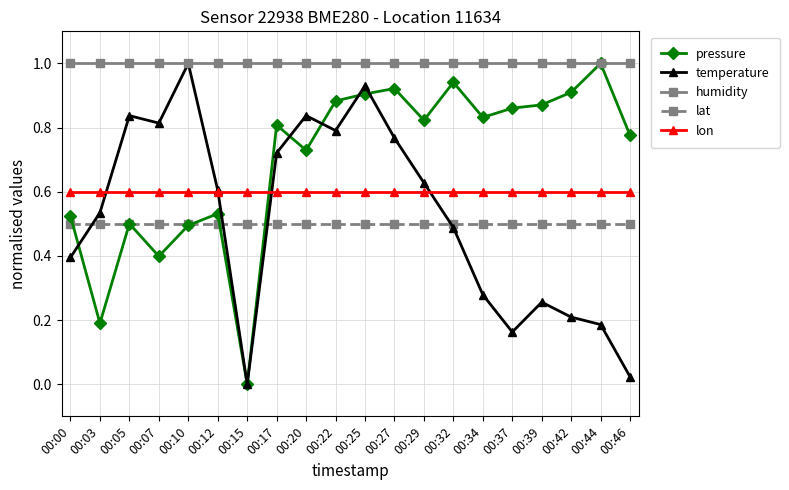

True or false: temperature and lat intersect in this chart.

True